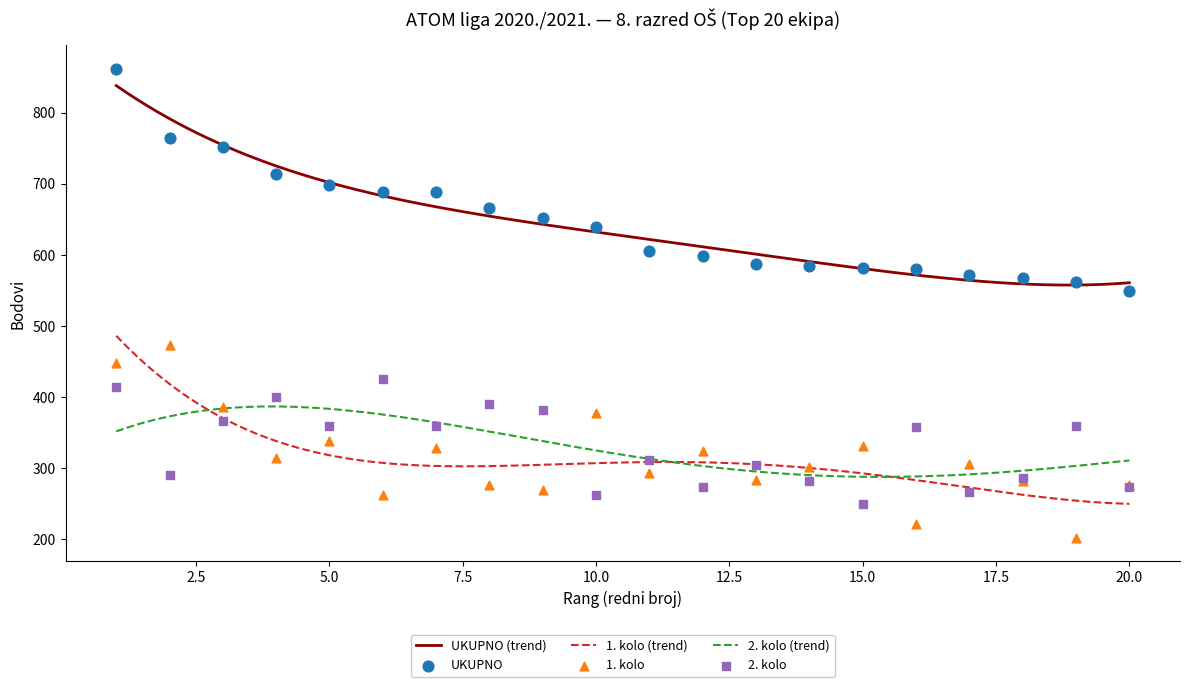

Which series reaches the minimum Y coordinate?

1. kolo